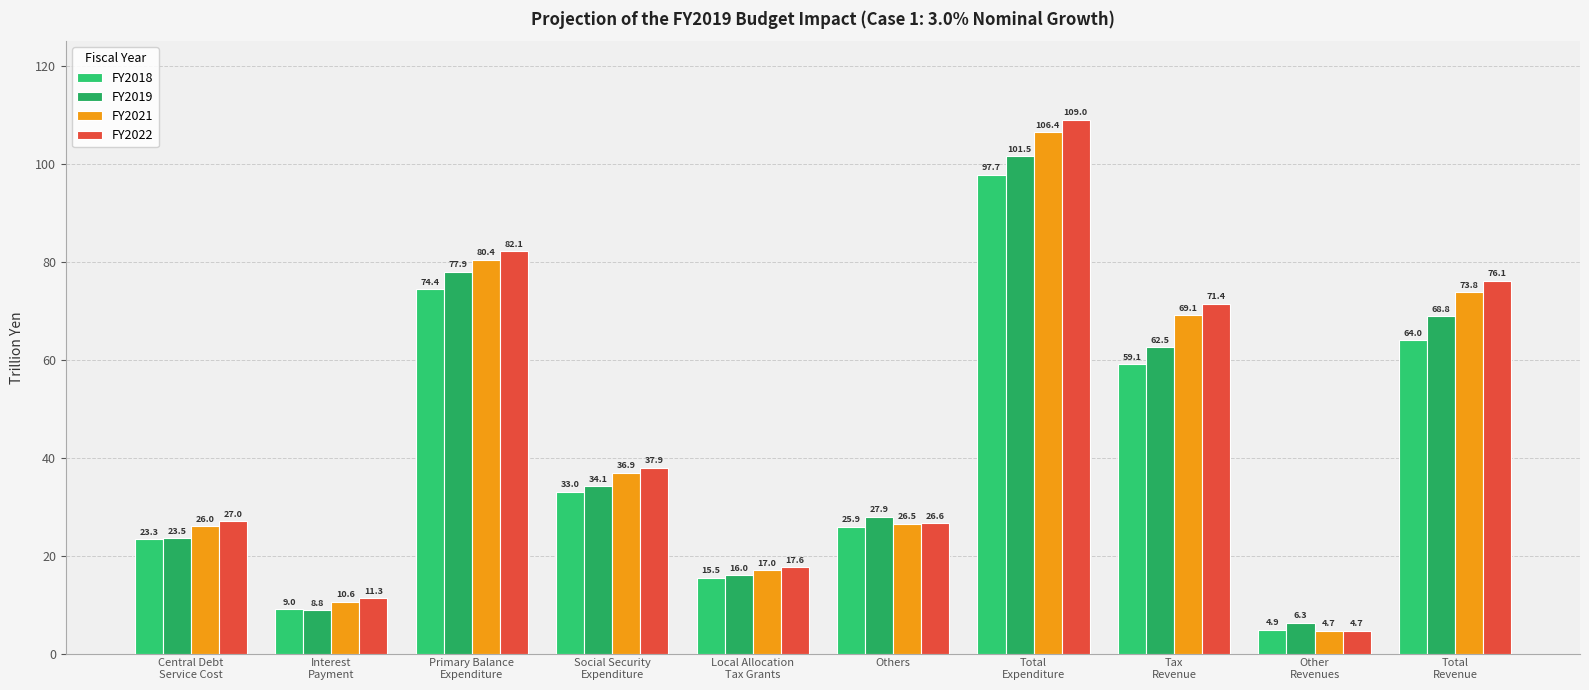

List the series in order of their overall mean, lowest first.

FY2018, FY2019, FY2021, FY2022